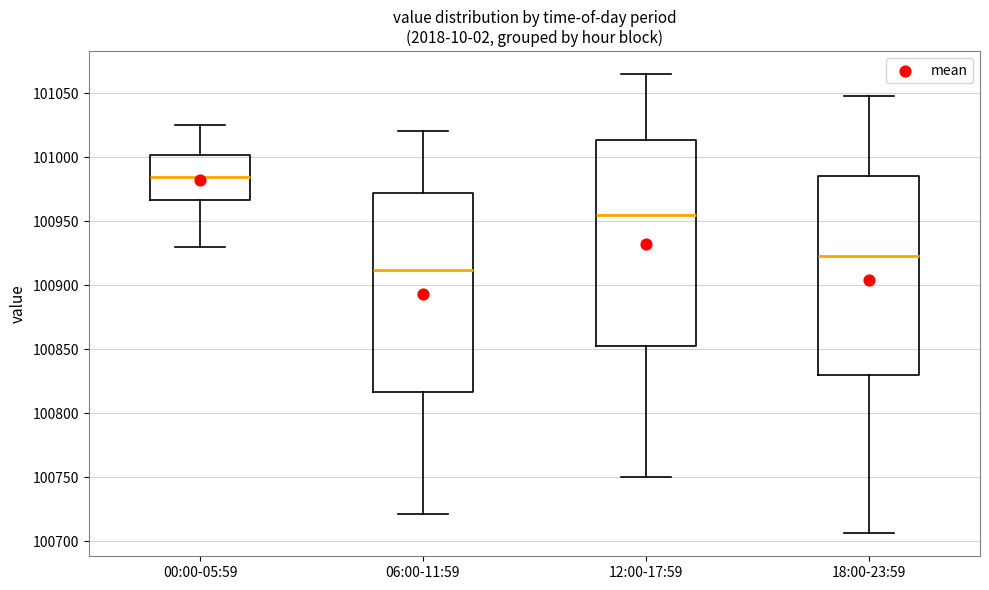

Reading left to right, transcribe this box plot: for each box, give where its median line is, the range the box spans, and where its two whiskers end, as read against the y-axis. The values are not printed on the chart, so give them approximately, as read against the axis.

00:00-05:59: median 100985, box 100965 to 101000, whiskers 100930 to 101025
06:00-11:59: median 100910, box 100815 to 100970, whiskers 100720 to 101020
12:00-17:59: median 100955, box 100850 to 101015, whiskers 100750 to 101065
18:00-23:59: median 100925, box 100830 to 100985, whiskers 100705 to 101050